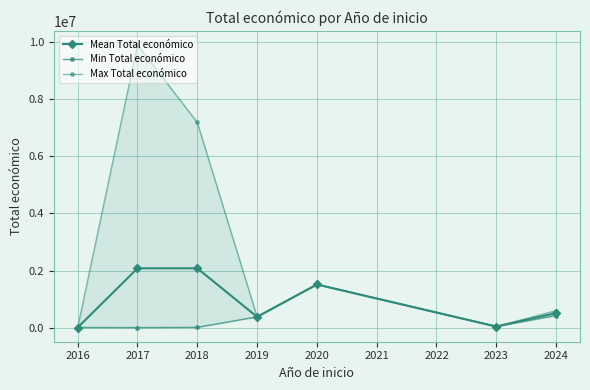

Count the number of data series in this chart.

3